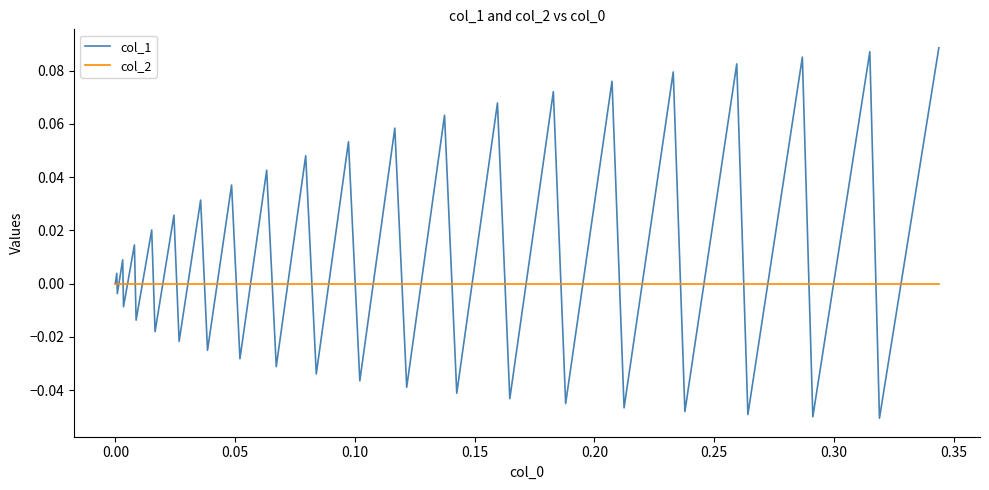

How many distinct data groups are displayed?

2